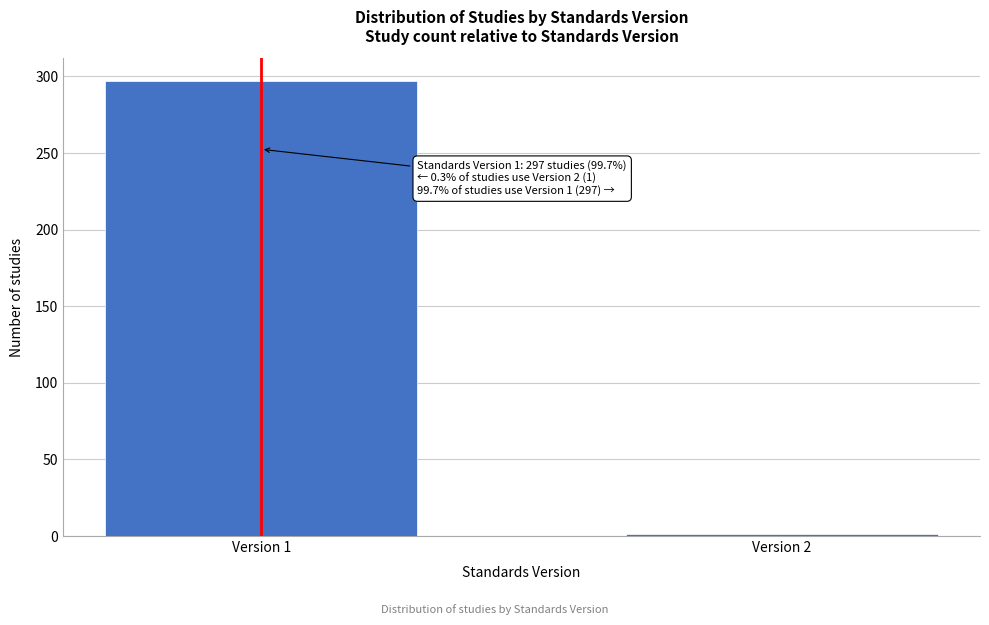

Reading right to left, extract all data points from this chart.

1	297